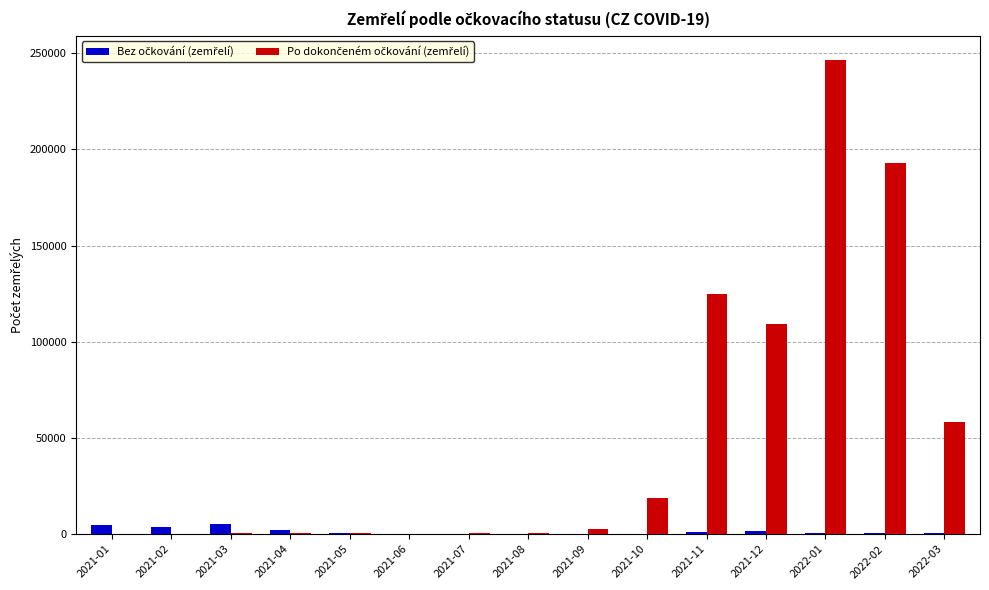

What is the maximum value shown in the chart?

246721